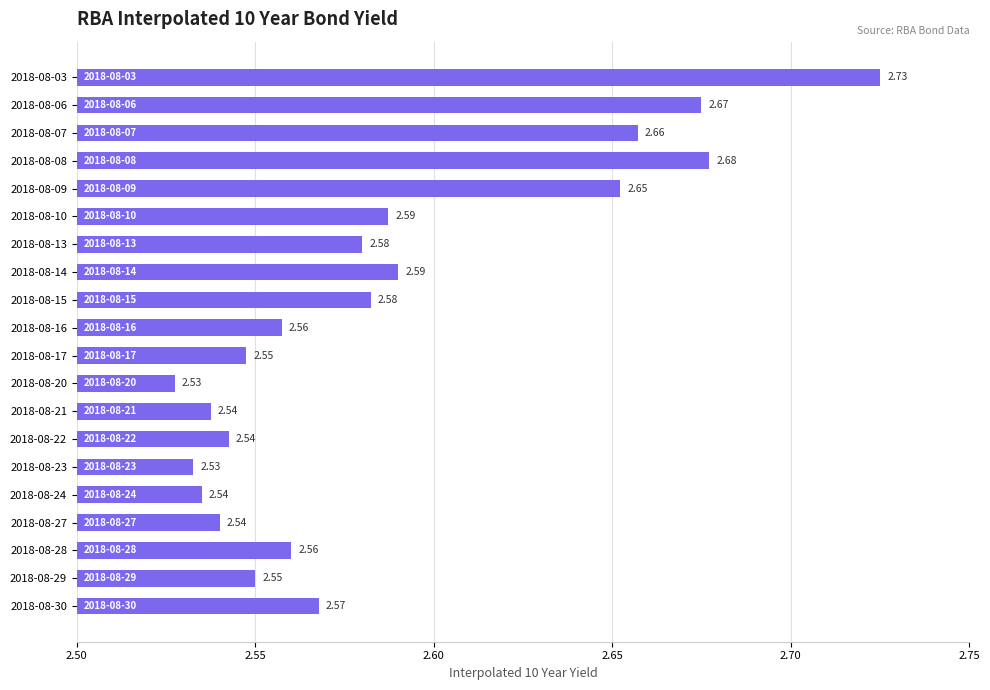

Approximately how many times larger is the value at 2018-08-28 compared to 2018-08-13?

1.0